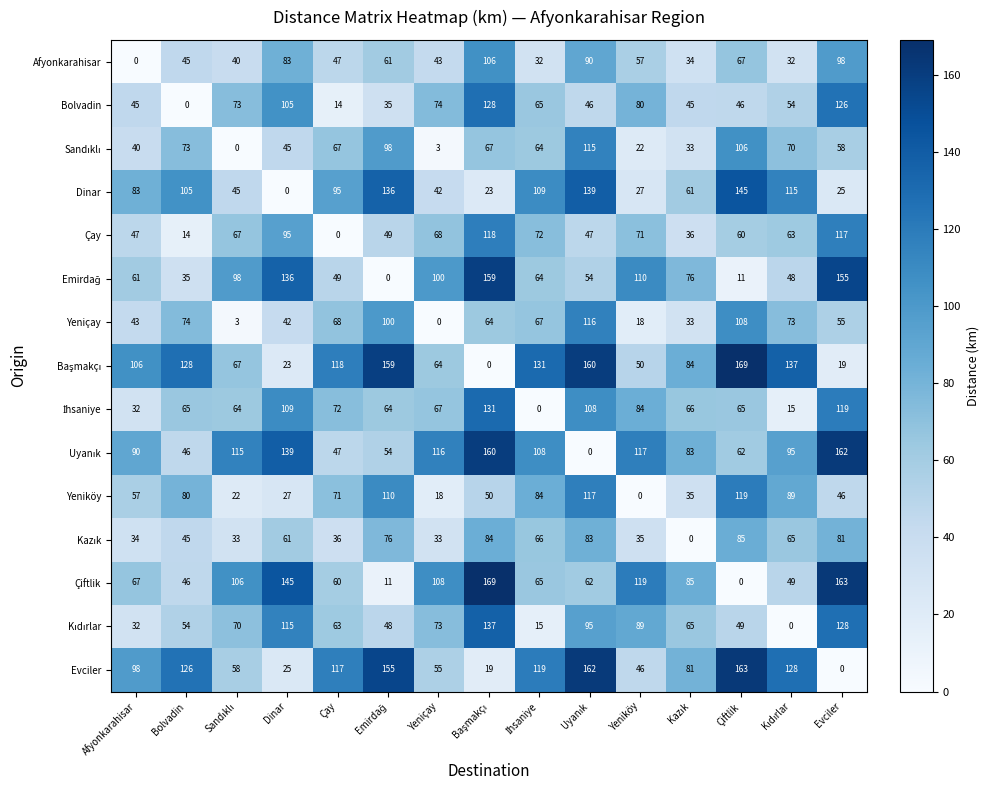

Is it true that Yeniköy equals 0 at Yeniköy?

True